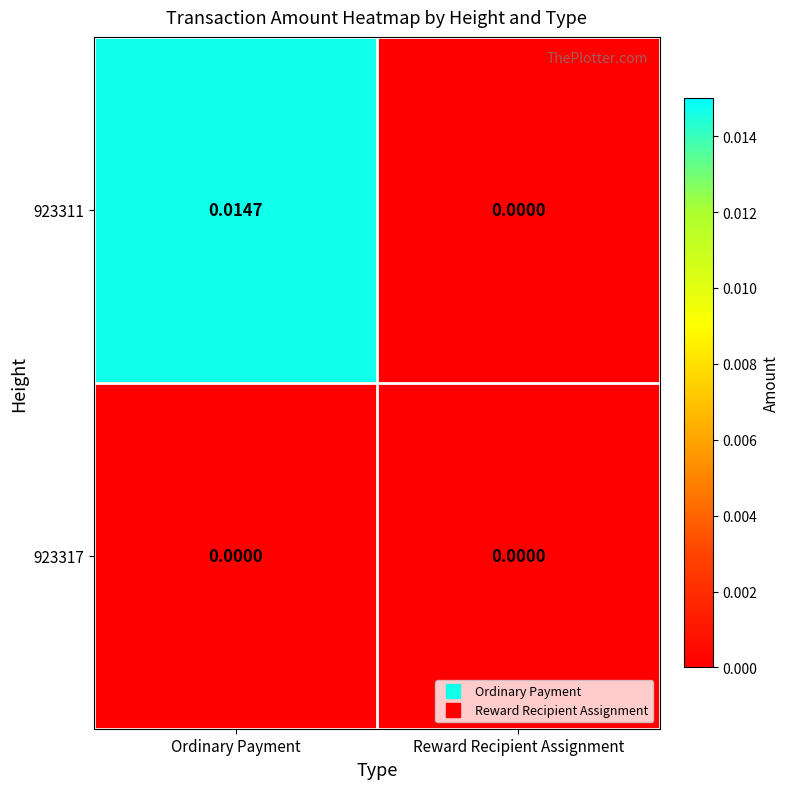

At which category is the sum across all series the highest?

Ordinary Payment